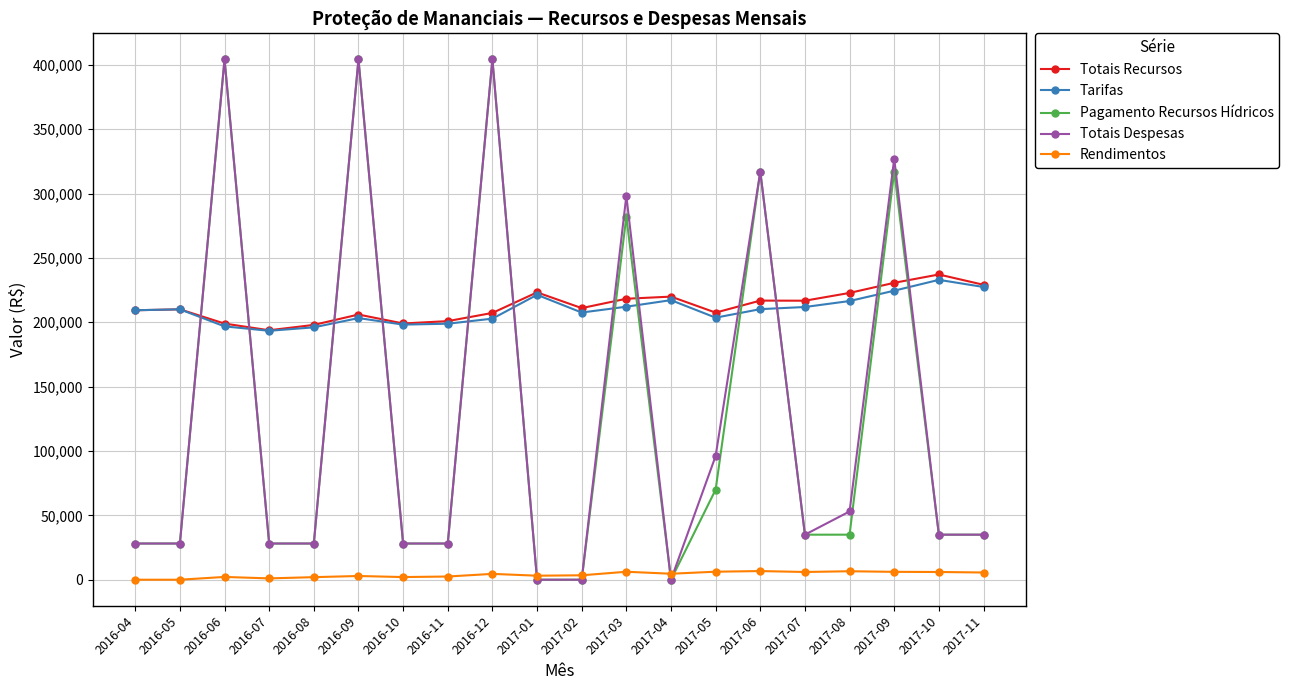

Between 2016-05 and 2017-09, which series saw the biggest shift?

Totais Despesas